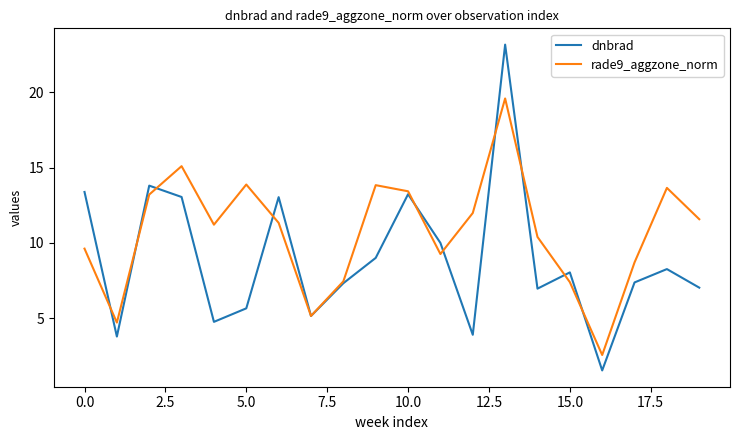

Which series has the largest range (max minus min)?

dnbrad